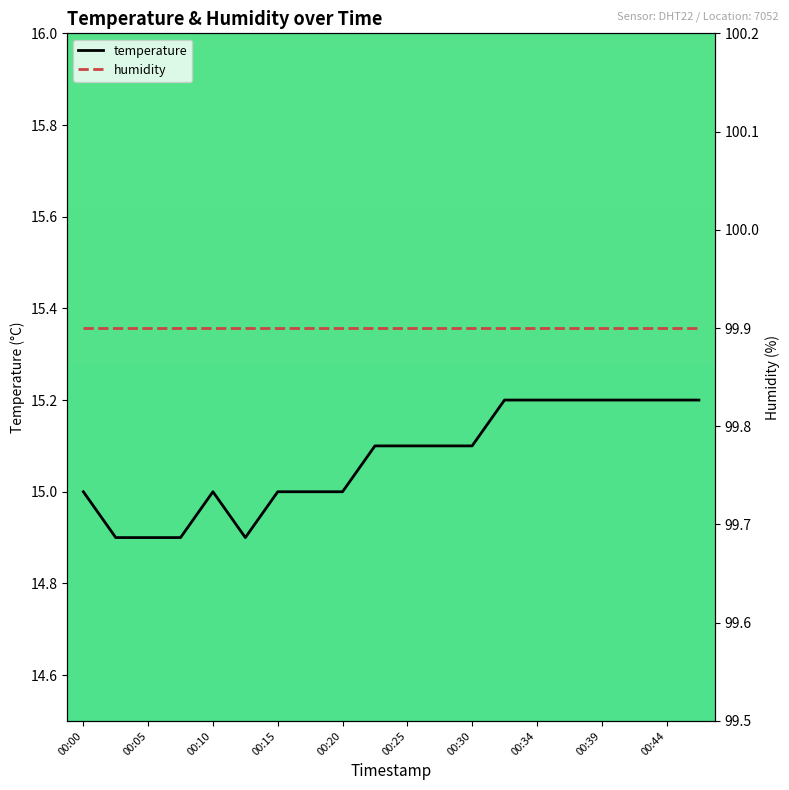

Does the chart display data point markers on the line(s)?

No